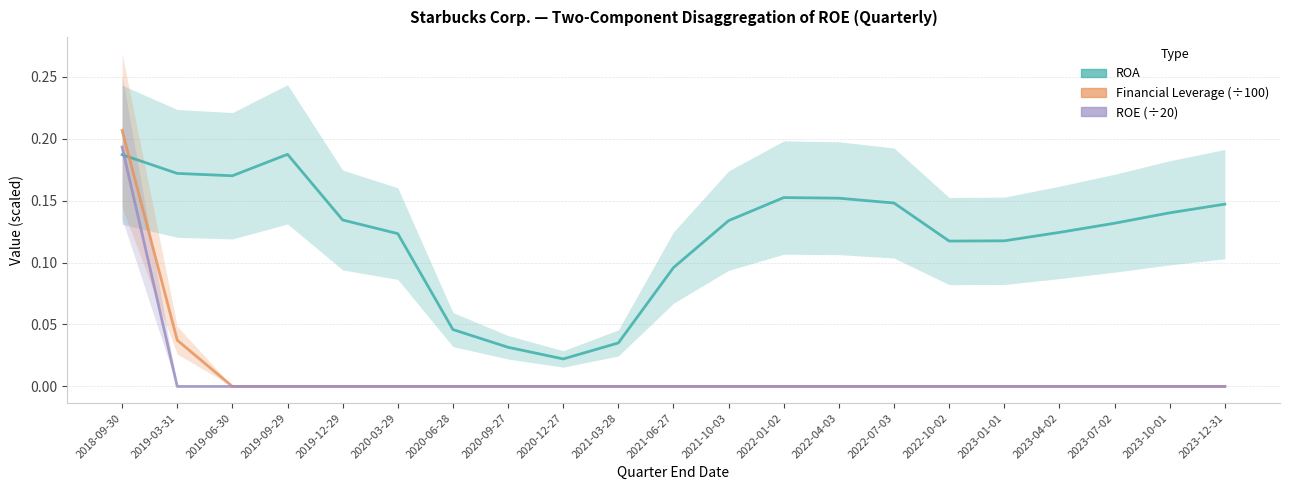

Does the chart have visible grid lines?

Yes